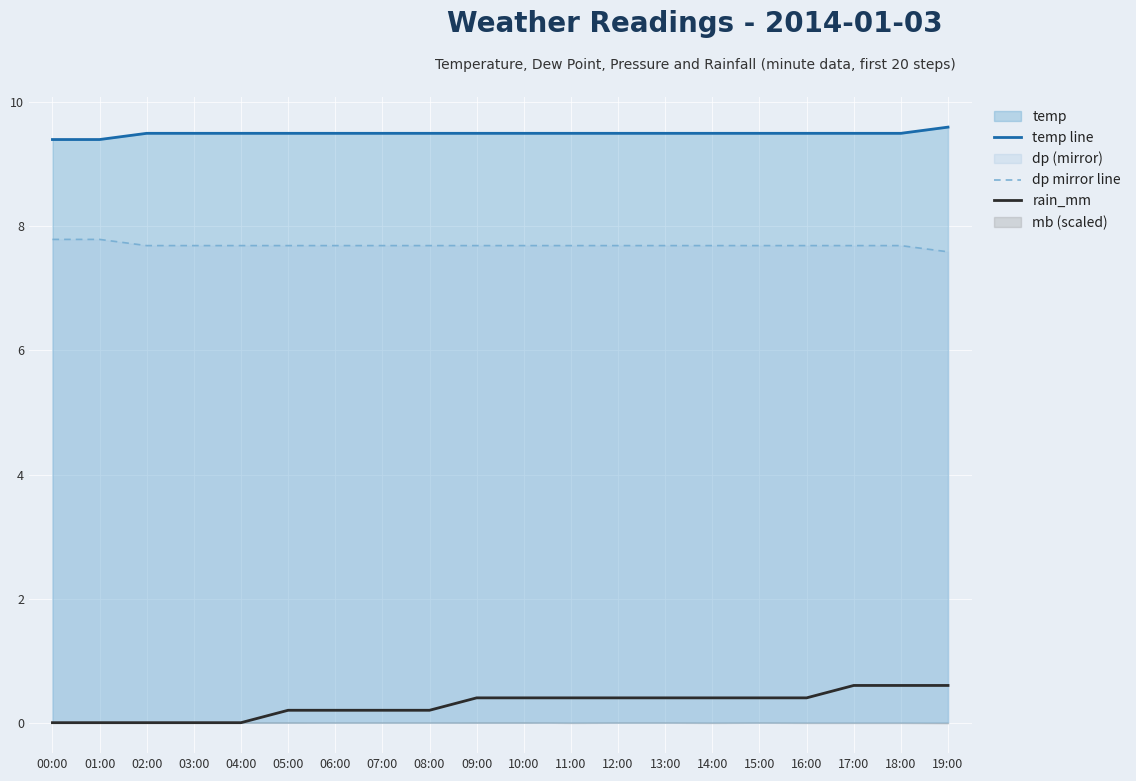

List the series in order of their peak value, lowest first.

rain_mm, dp mirror line, temp line